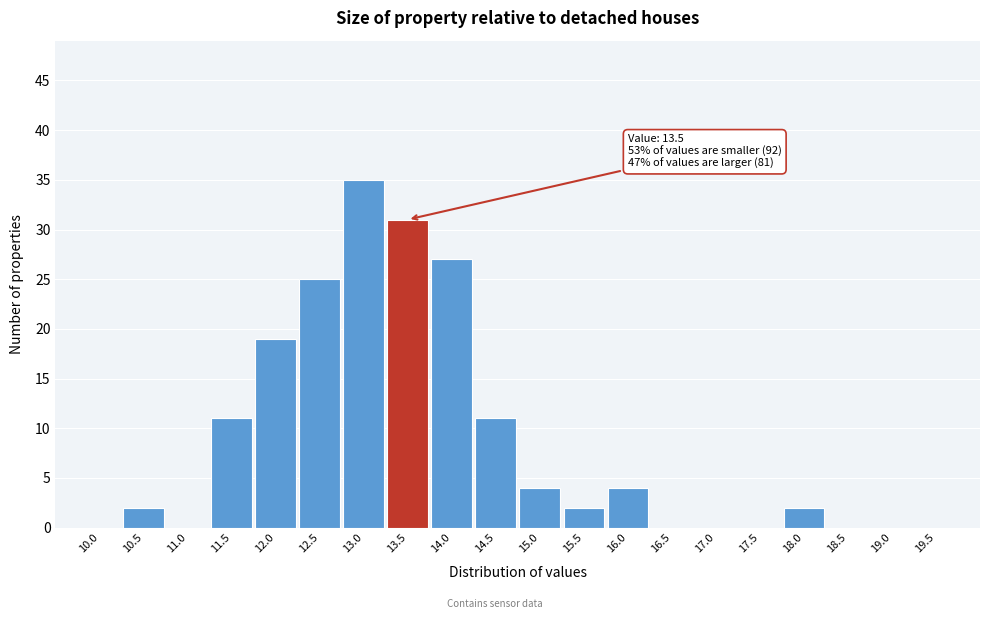

Reading left to right, extract all data points from this chart.

10.0=0	10.5=2	11.0=0	11.5=11	12.0=19	12.5=25	13.0=35	13.5=31	14.0=27	14.5=11	15.0=4	15.5=2	16.0=4	16.5=0	17.0=0	17.5=0	18.0=2	18.5=0	19.0=0	19.5=0